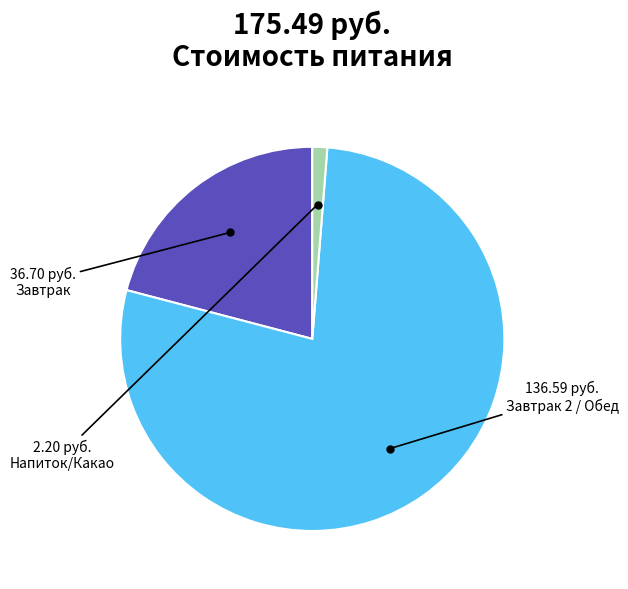

Is there any slice that represents more than half of the pie?

Yes